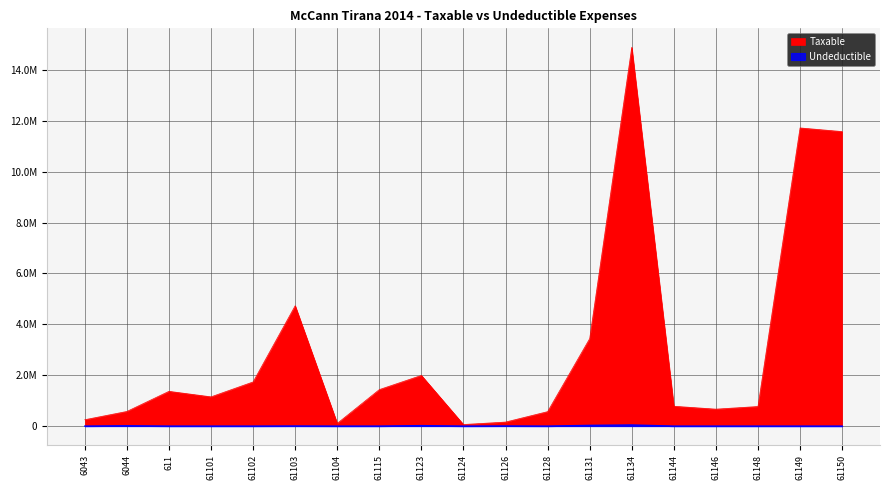

What is the maximum value shown in the chart?

14887859.8